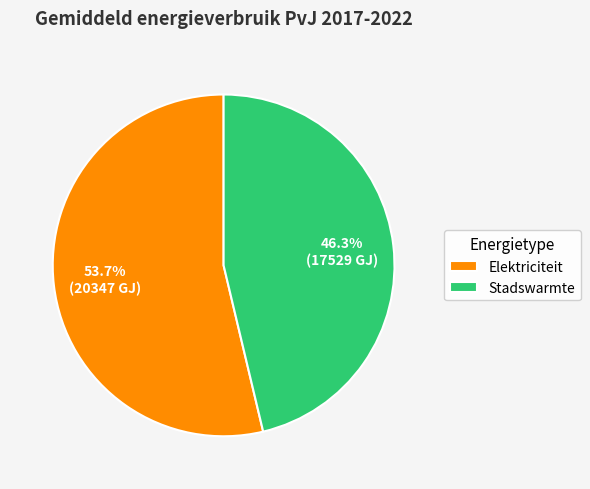

Which slice represents more than half of the pie?

Elektriciteit